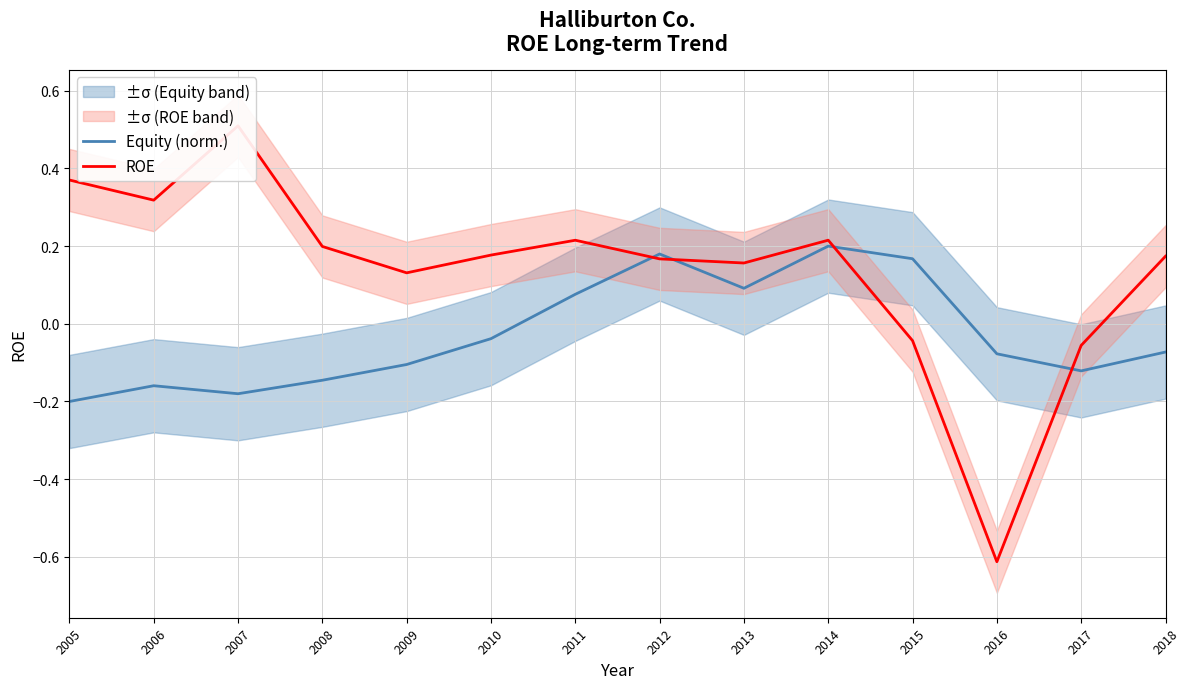

At which label does ROE reach its minimum?

2016